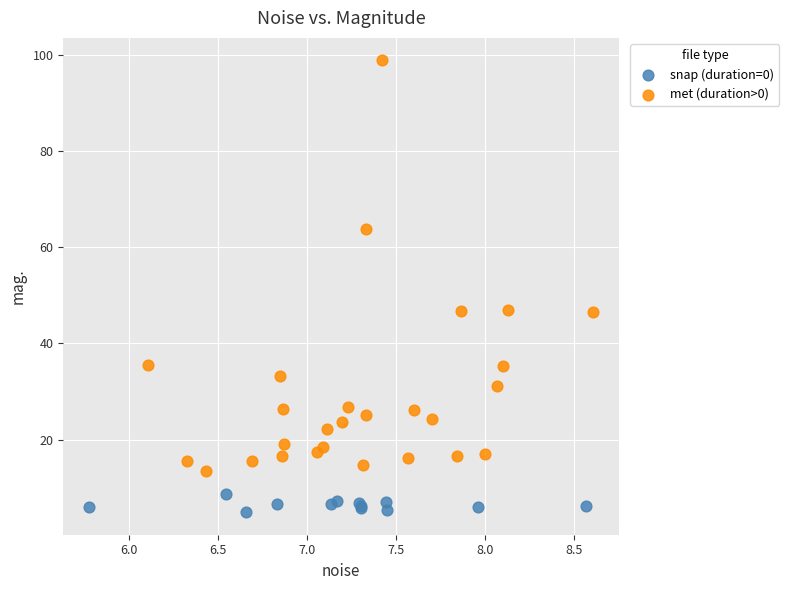

Which series has the widest spread of Y values?

met (duration>0)